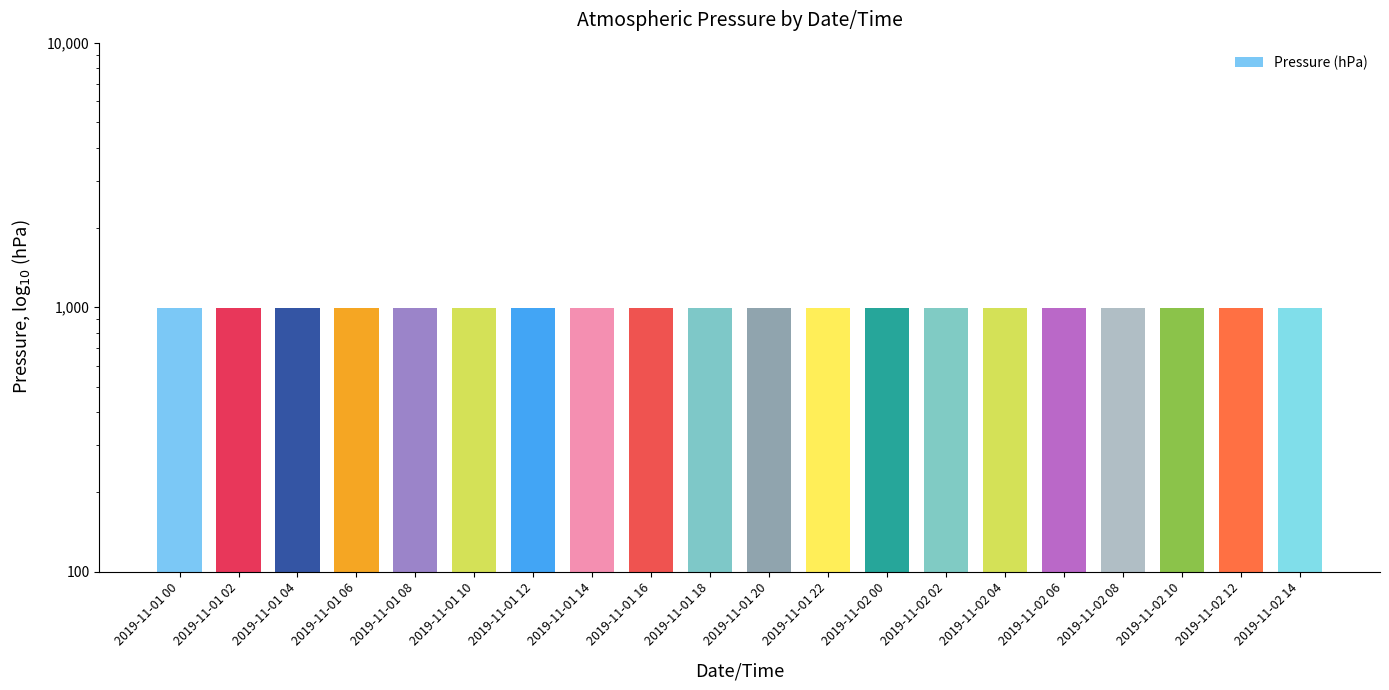

Rank the categories by value from highest to lowest.

2019-11-02 10, 2019-11-02 08, 2019-11-01 10, 2019-11-01 08, 2019-11-01 22, 2019-11-02 06, 2019-11-02 00, 2019-11-02 04, 2019-11-01 00, 2019-11-02 12, 2019-11-02 02, 2019-11-01 06, 2019-11-01 20, 2019-11-01 12, 2019-11-01 02, 2019-11-01 04, 2019-11-01 18, 2019-11-02 14, 2019-11-01 14, 2019-11-01 16